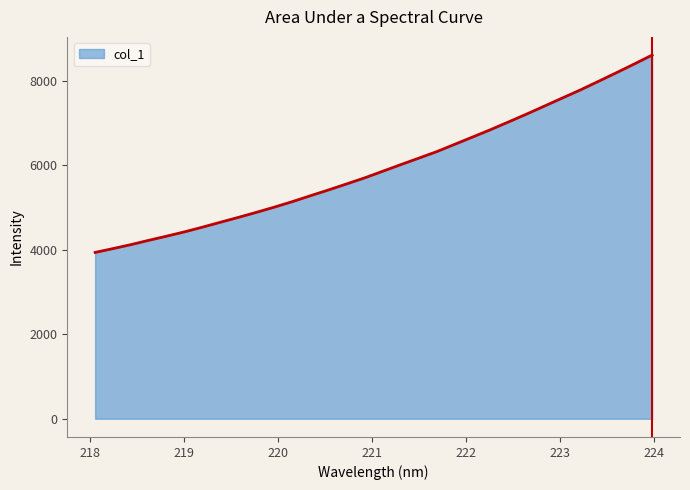

What is the difference between the maximum and minimum values?

4670.4